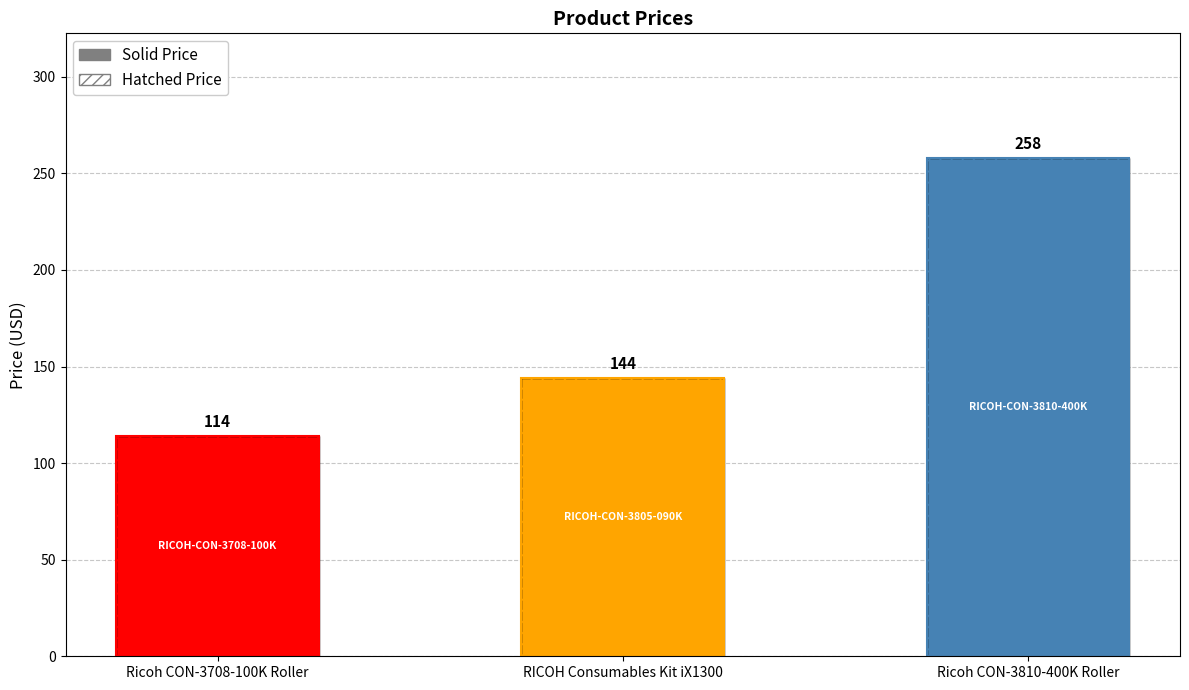

What is the sum of all Price (solid) values?

516